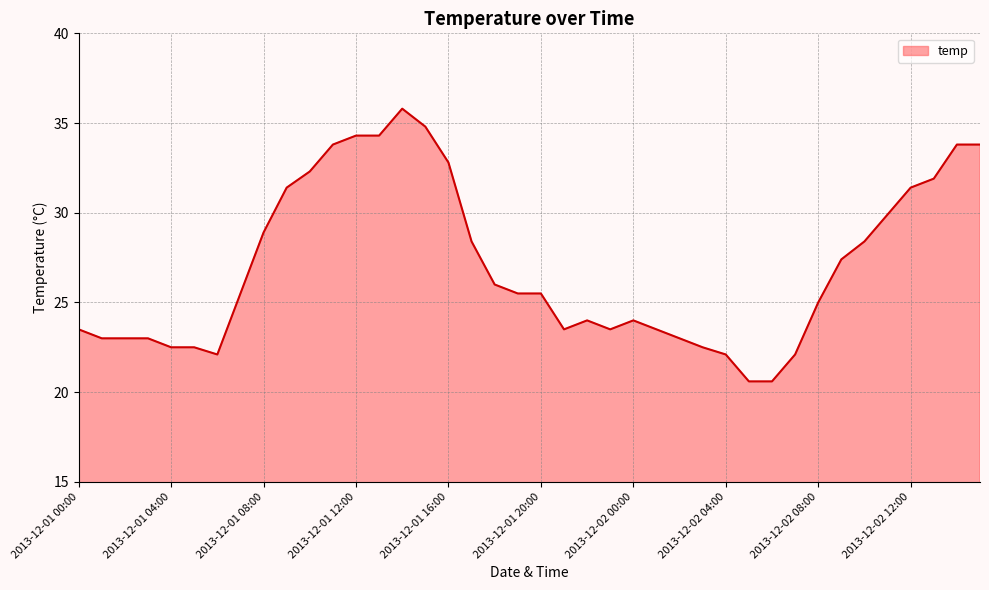

What is the smallest value displayed?

20.6